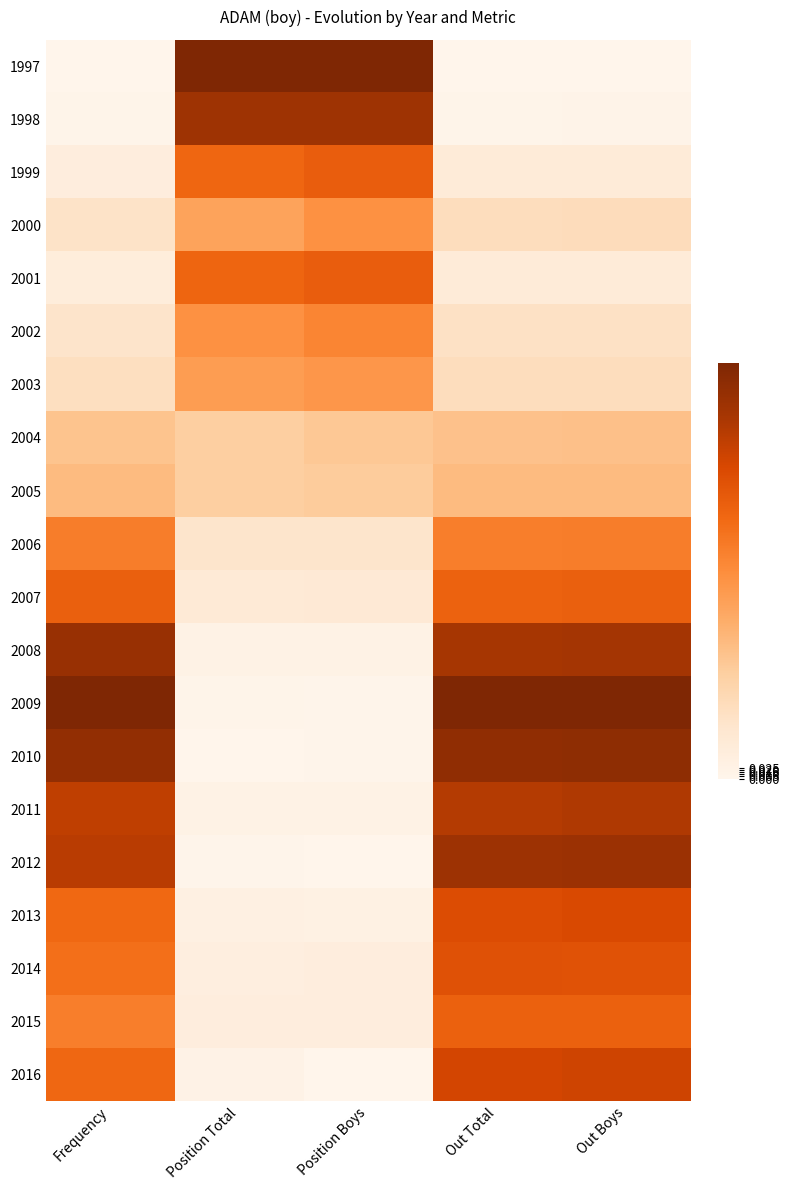

What is the difference between the highest and lowest values at Frequency?

1.0